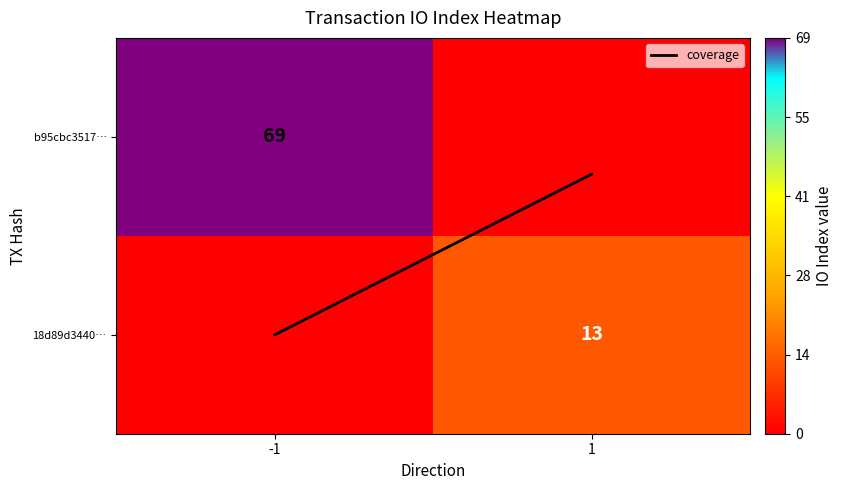

Between -1 and 1, which is larger?

-1